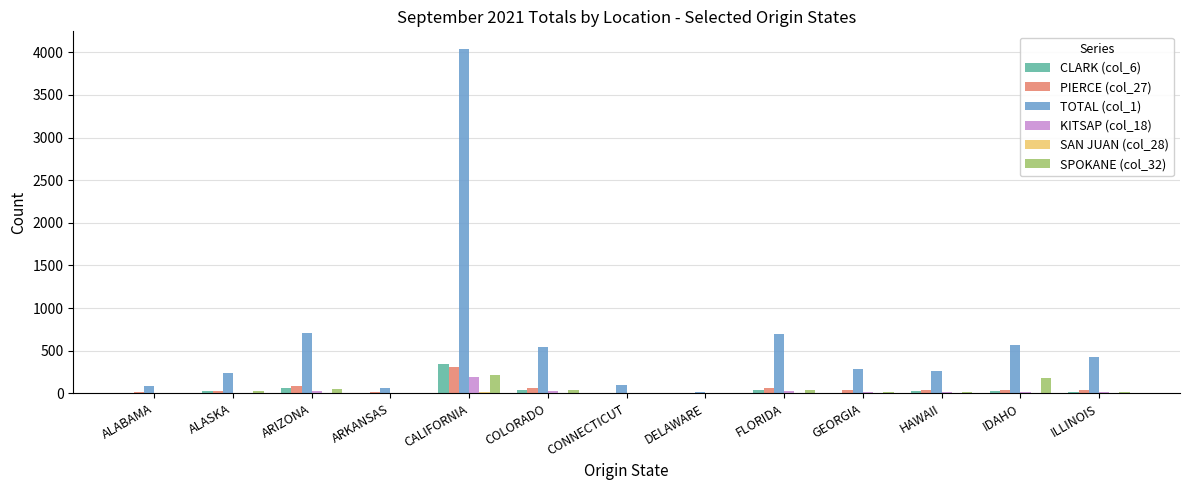

True or false: TOTAL (col_1) has a value of 65 at ARKANSAS.

True